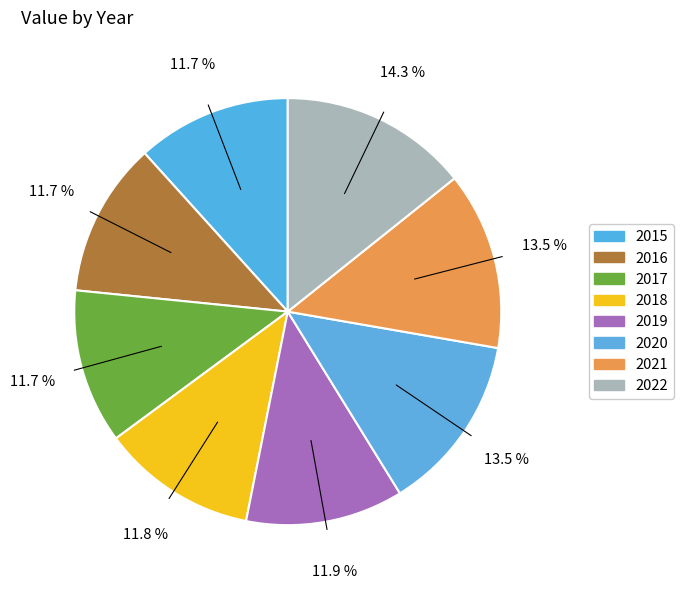

Which slice is the largest?

2022